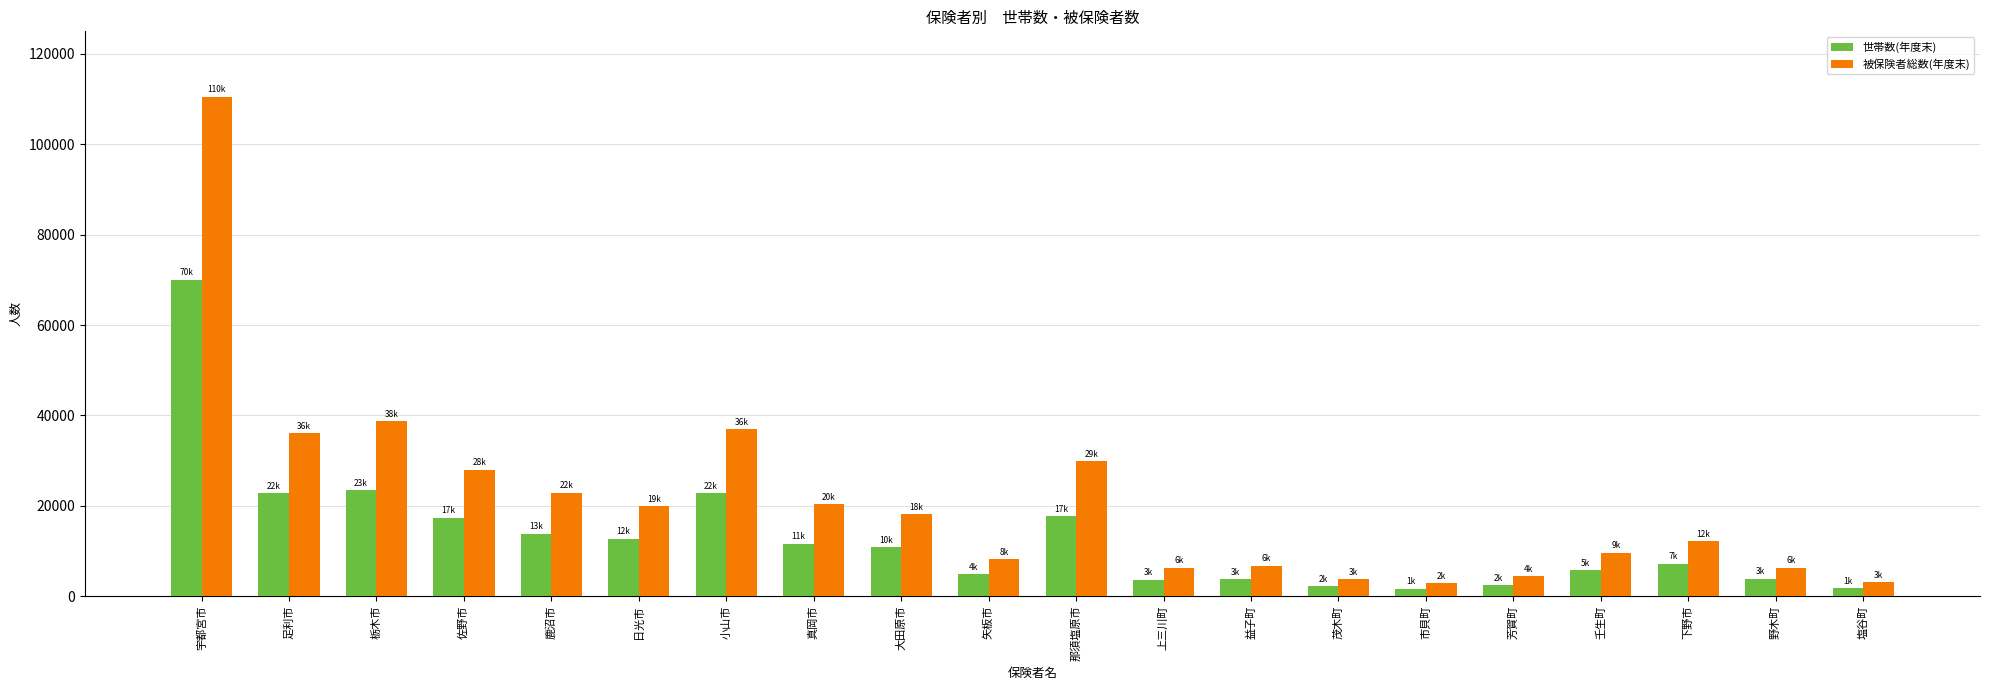

What is the total value across all series at 野木町?

10130